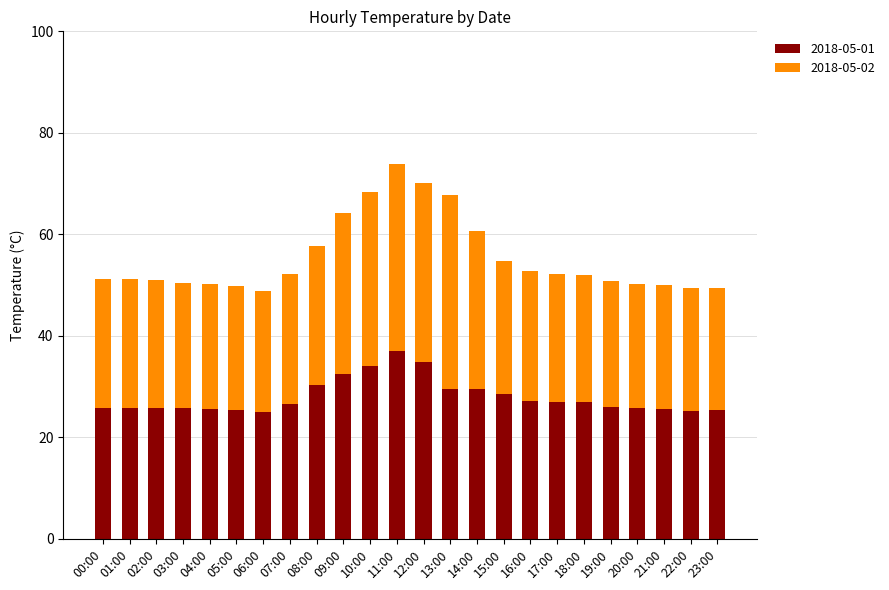

How many series are shown in this chart?

2